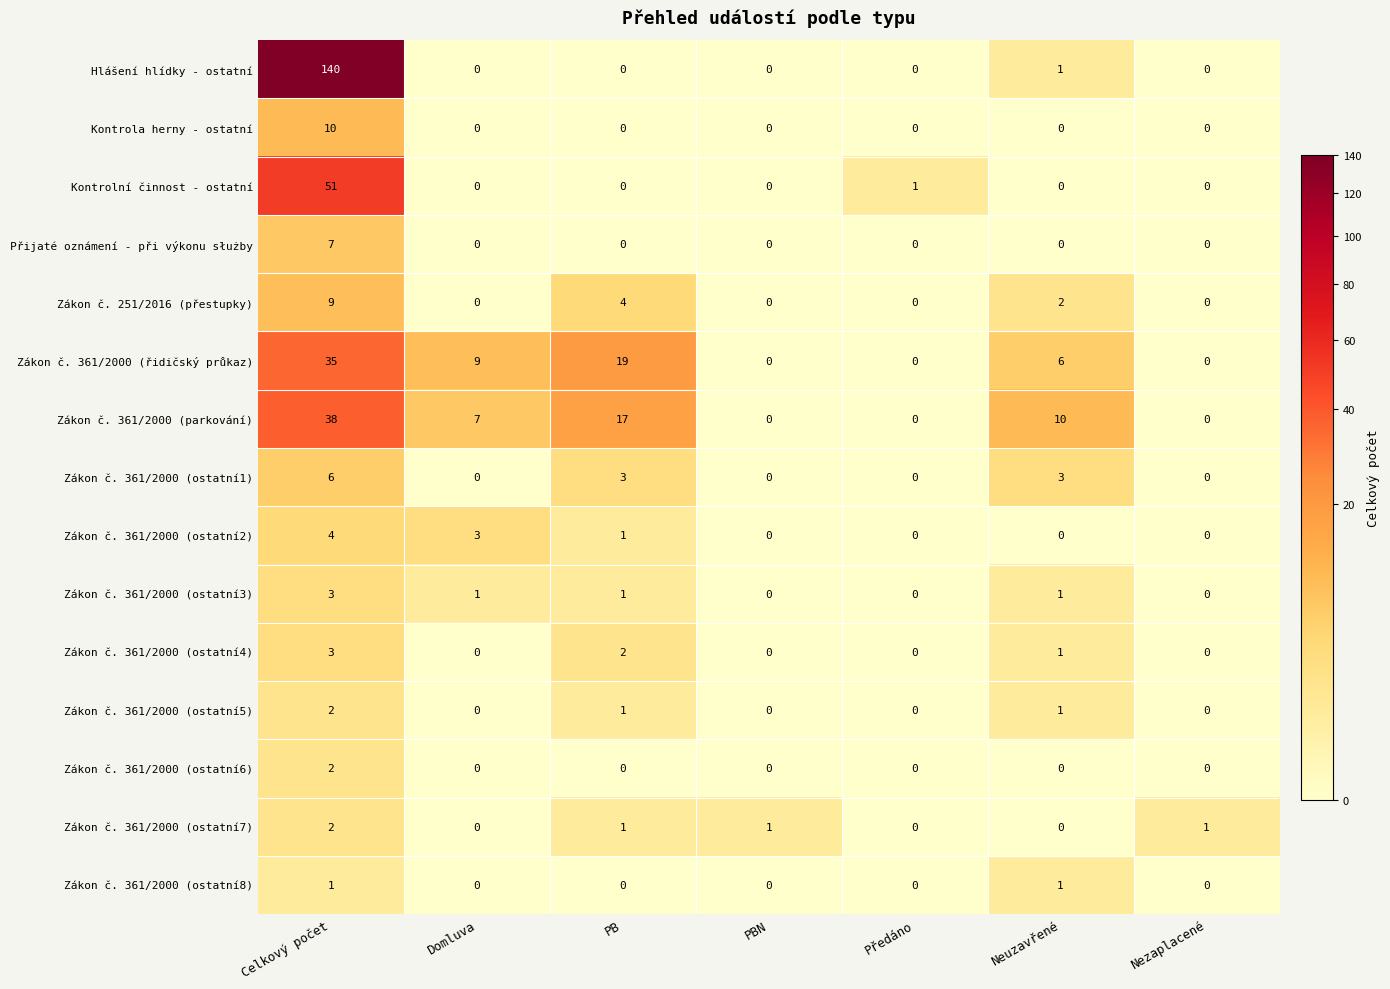

Which series has the largest range (max minus min)?

Hlášení hlídky - ostatní